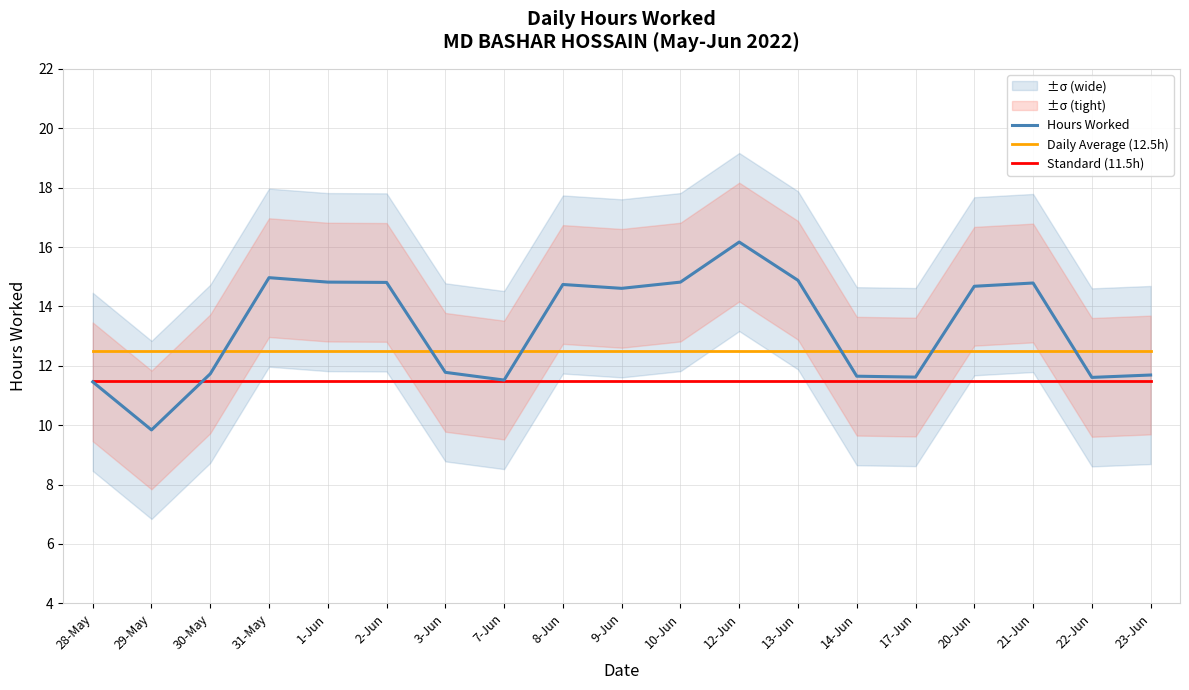

Rank the series by their maximum value, from lowest to highest.

Standard (11.5h), Daily Average (12.5h), Hours Worked